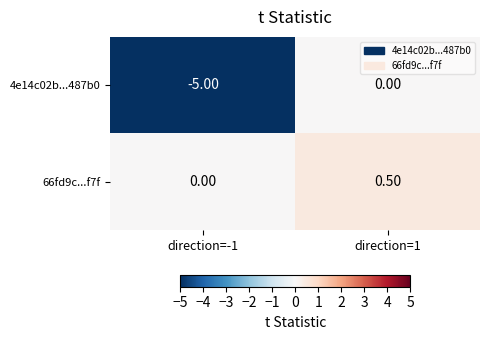

Rank the series by their average value, from lowest to highest.

4e14c02b...487b0, 66fd9c...f7f